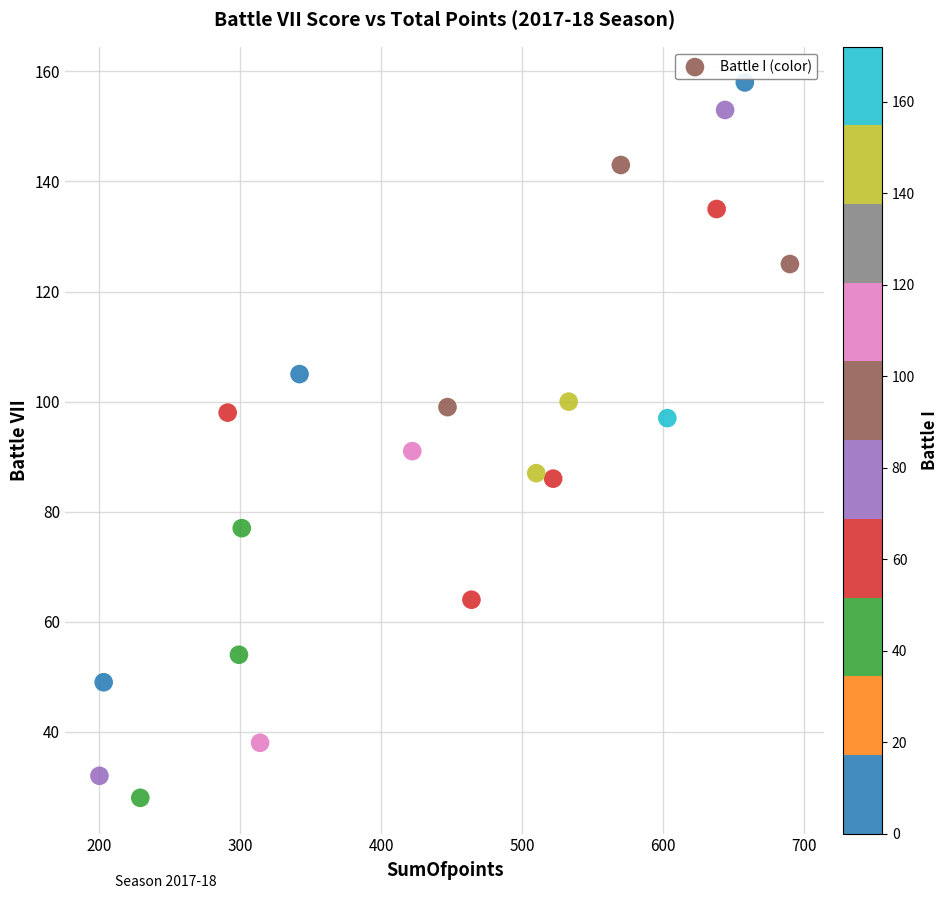

What is the range of X values (max minus min)?

490